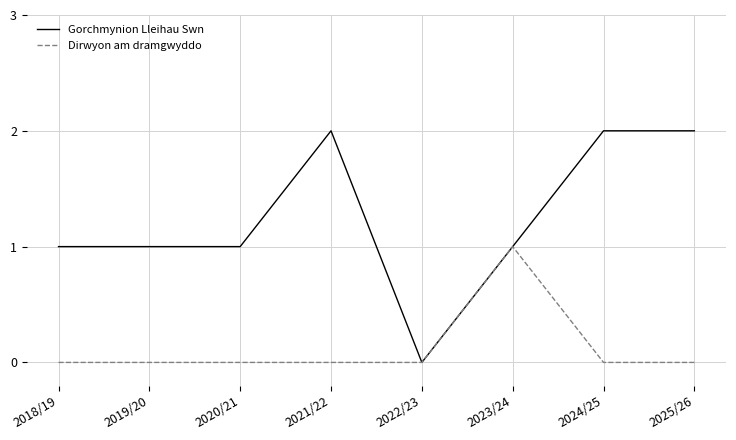

At which label does Dirwyon am dramgwyddo reach its peak?

2023/24